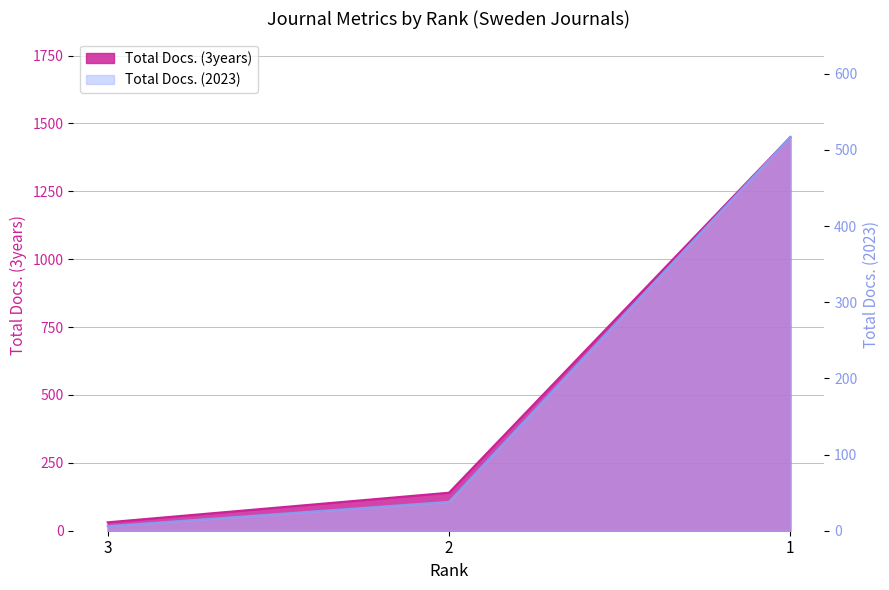

Reading right to left, list all the values displayed in this chart.

Total Docs. (3years): 1=1450	2=140	3=31
Total Docs. (2023): 1=517	2=38	3=6